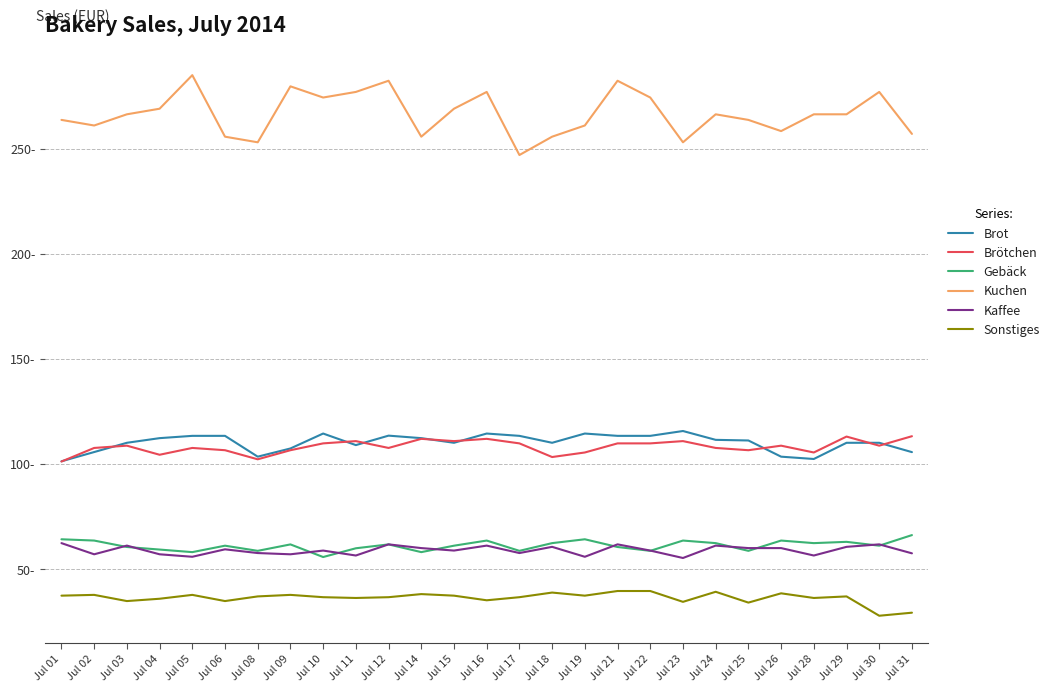

Which has a higher value, Jul 04 or Jul 18?

Jul 04